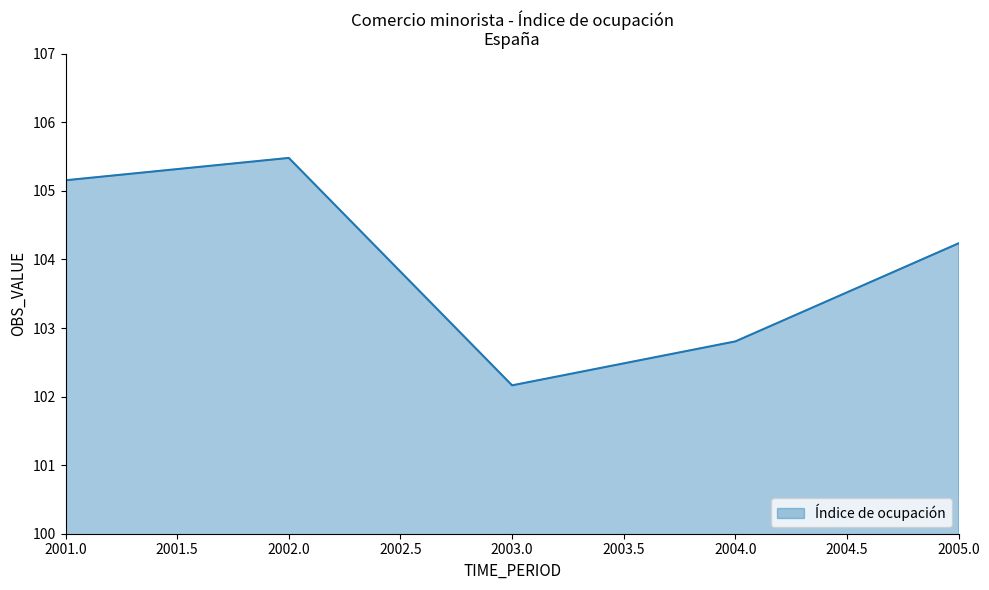

Rank the categories by value from highest to lowest.

2002.0, 2001.0, 2005.0, 2004.0, 2003.0